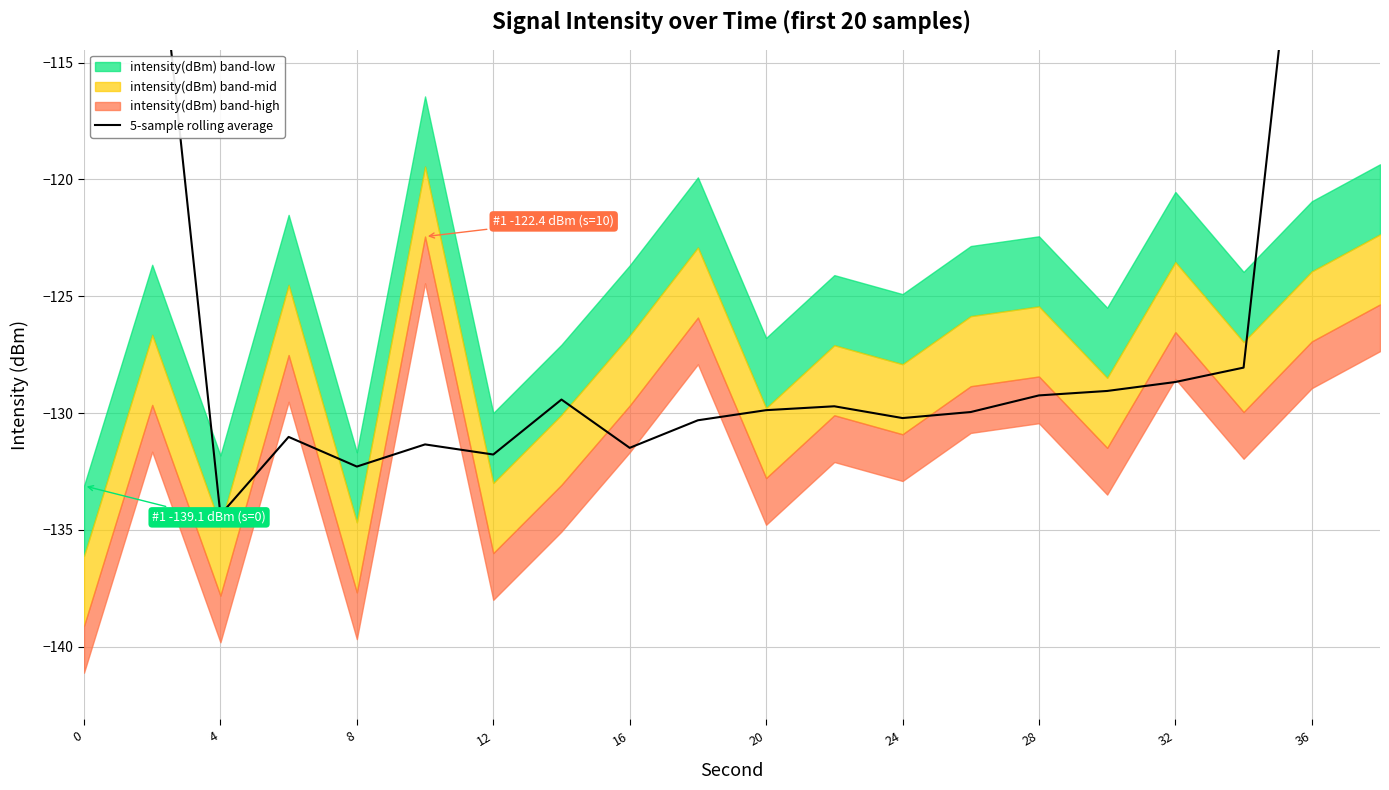

Is it true that the value at 36 is -60.3?

False